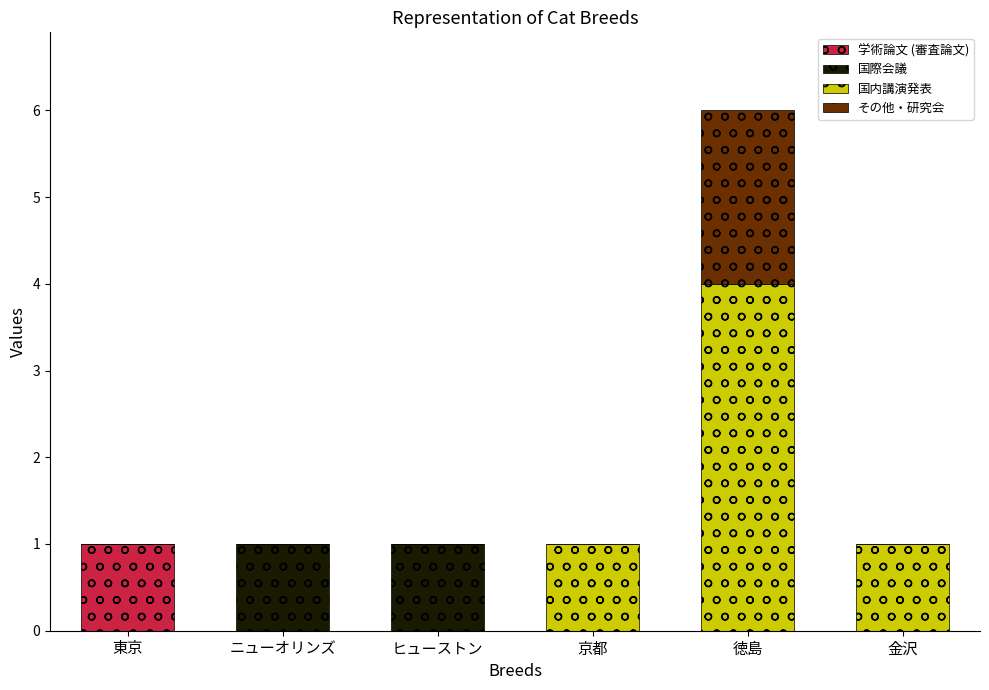

At which category is the sum across all series the highest?

徳島